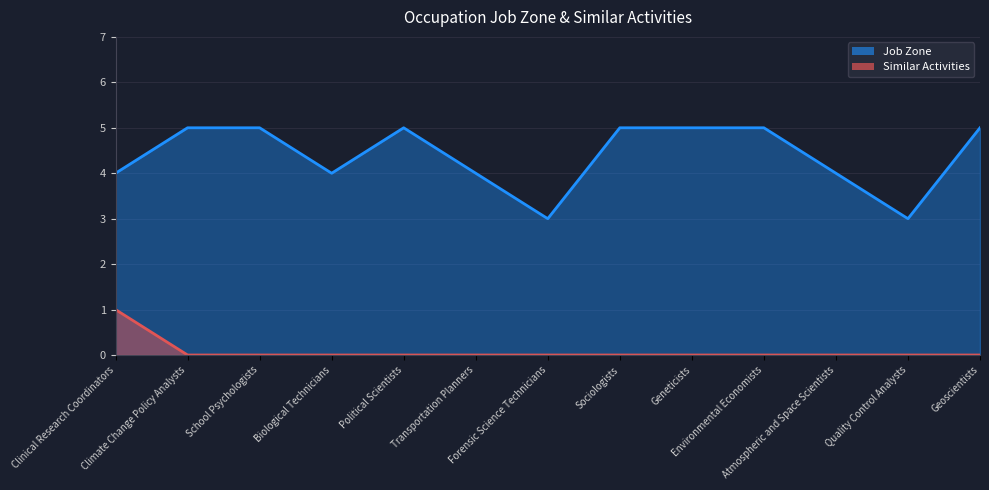

What is the difference between the Job Zone values at School Psychologists and Clinical Research Coordinators?

1